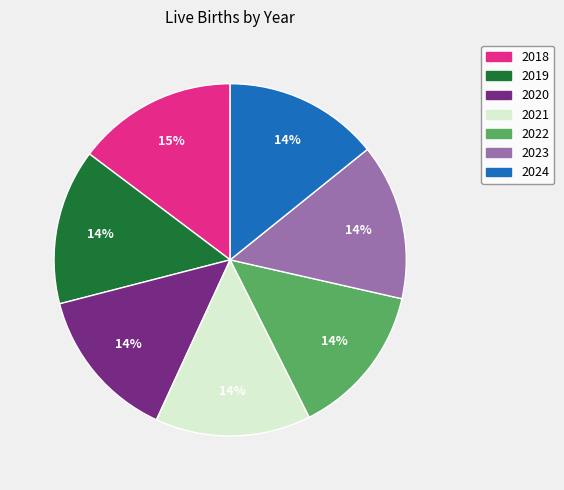

Does 2018 account for over 50% of the chart?

No